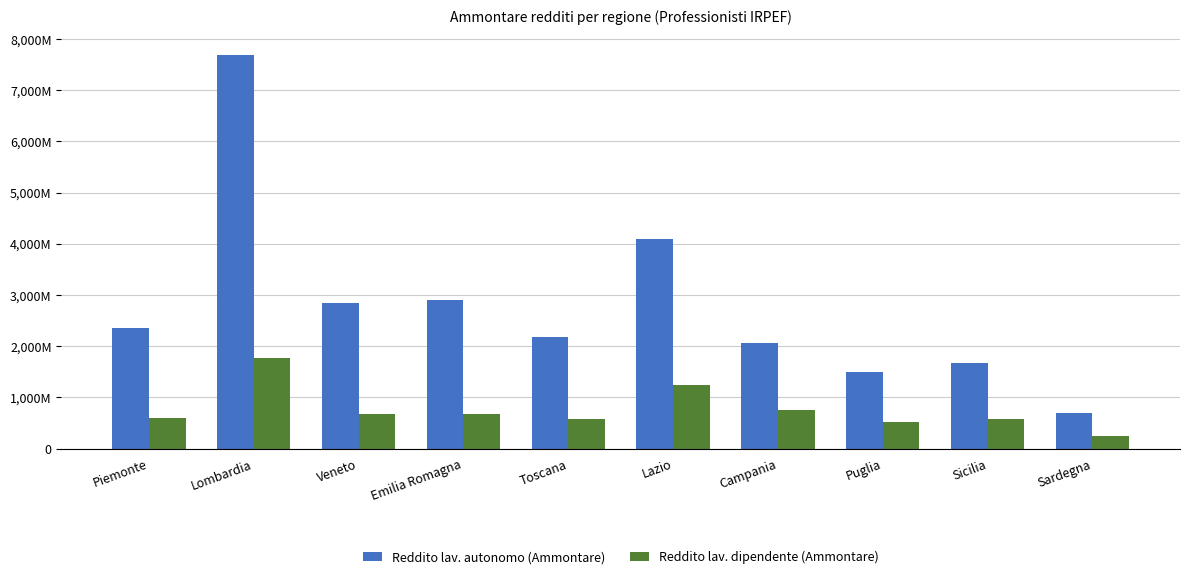

What position from the left is Veneto?

3